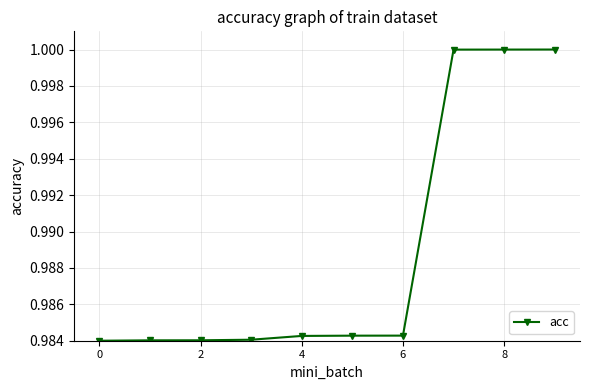

What is the sum of all values?

9.9